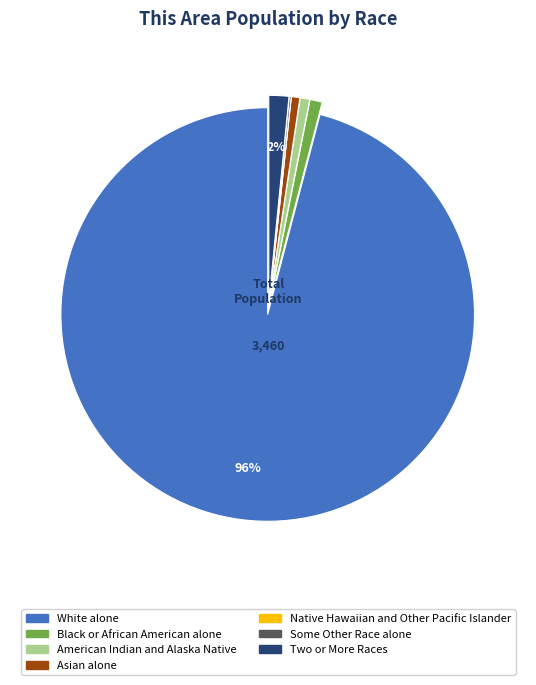

Which category has the biggest portion of the pie?

White alone